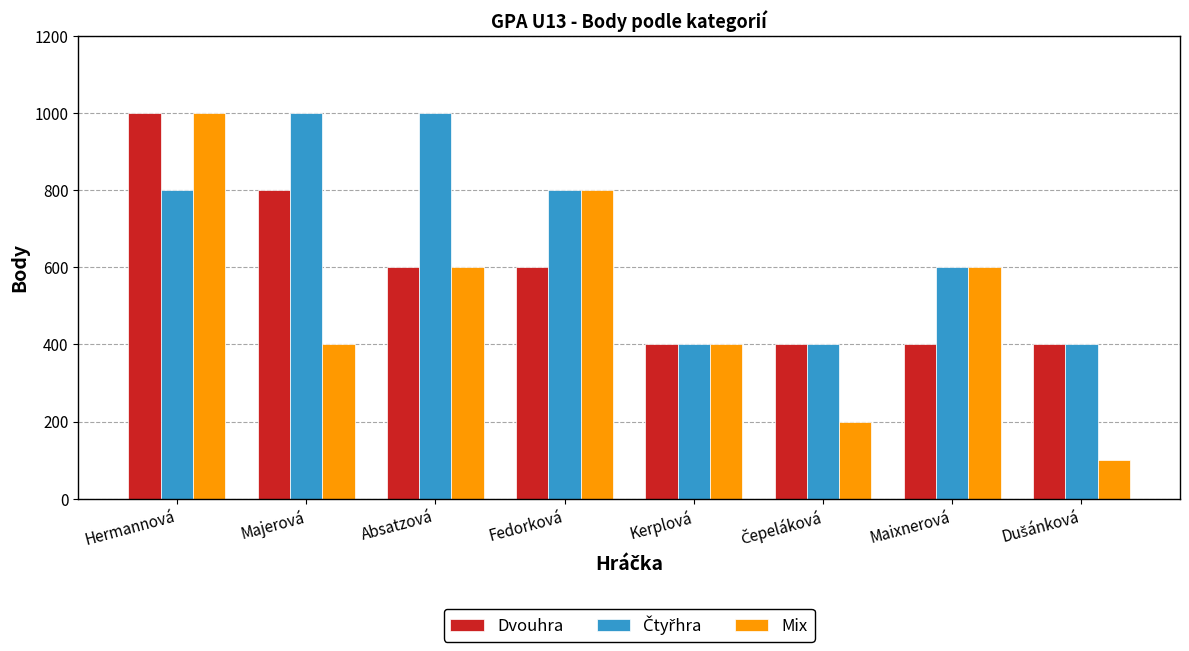

How many distinct data groups are displayed?

3